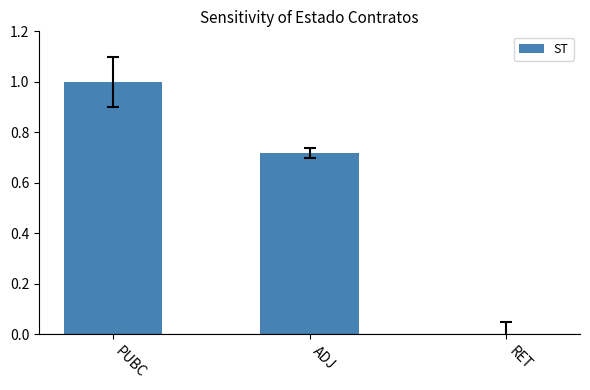

The chart shows a value of 1.7 at PUBC. True or false?

False